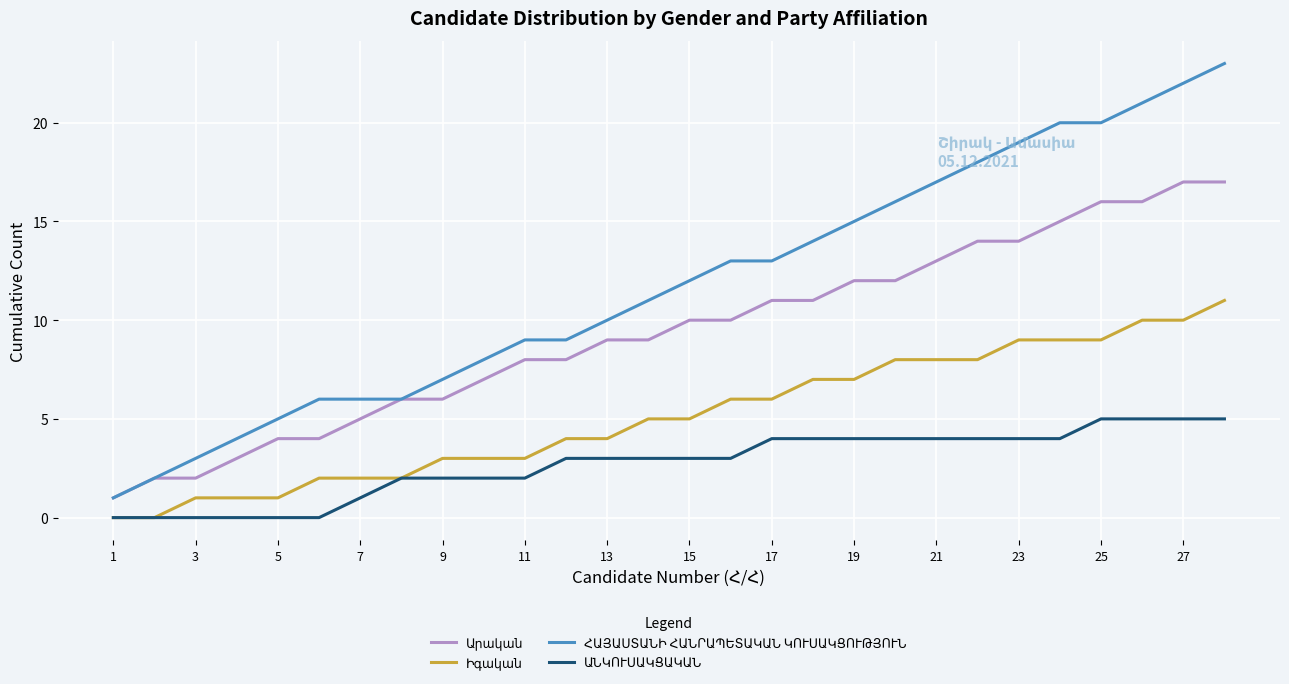

What is the greatest value displayed?

23